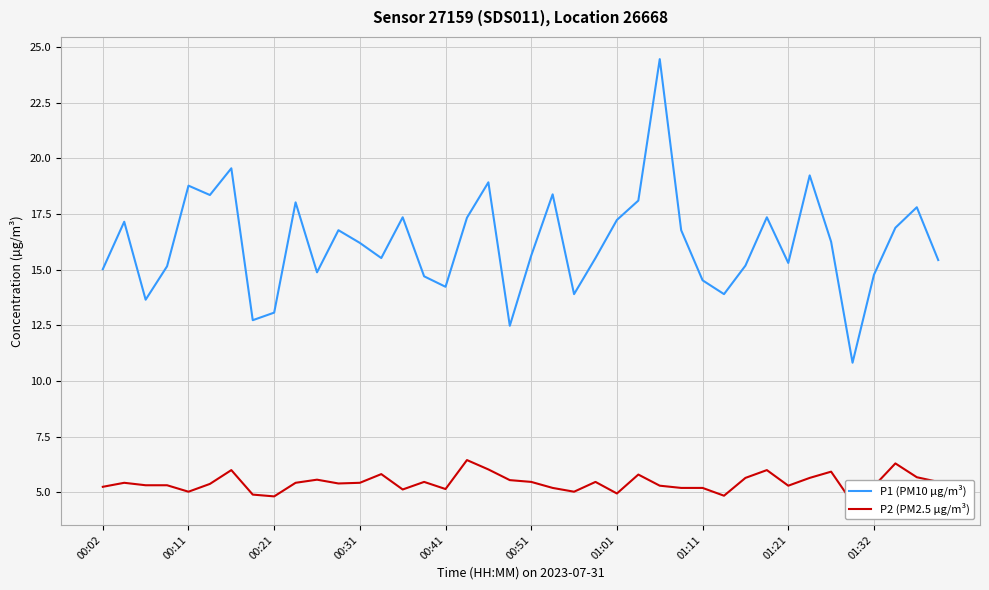

Reading left to right, list all the values displayed in this chart.

P1 (PM10 µg/m³): 15.0	17.1	13.7	15.2	18.8	18.4	19.6	12.7	13.1	18.0	14.9	16.8	16.2	15.5	17.4	14.7	14.2	17.3	18.9	12.5	15.6	18.4	13.9	15.5	17.2	18.1	24.4	16.8	14.5	13.9	15.2	17.4	15.3	19.2	16.2	10.8	14.8	16.9	17.8	15.4
P2 (PM2.5 µg/m³): 5.2	5.4	5.3	5.3	5.0	5.4	6.0	4.9	4.8	5.4	5.6	5.4	5.4	5.8	5.1	5.5	5.2	6.5	6.0	5.5	5.5	5.2	5.0	5.5	5.0	5.8	5.3	5.2	5.2	4.8	5.7	6.0	5.3	5.7	5.9	4.5	5.3	6.3	5.7	5.5